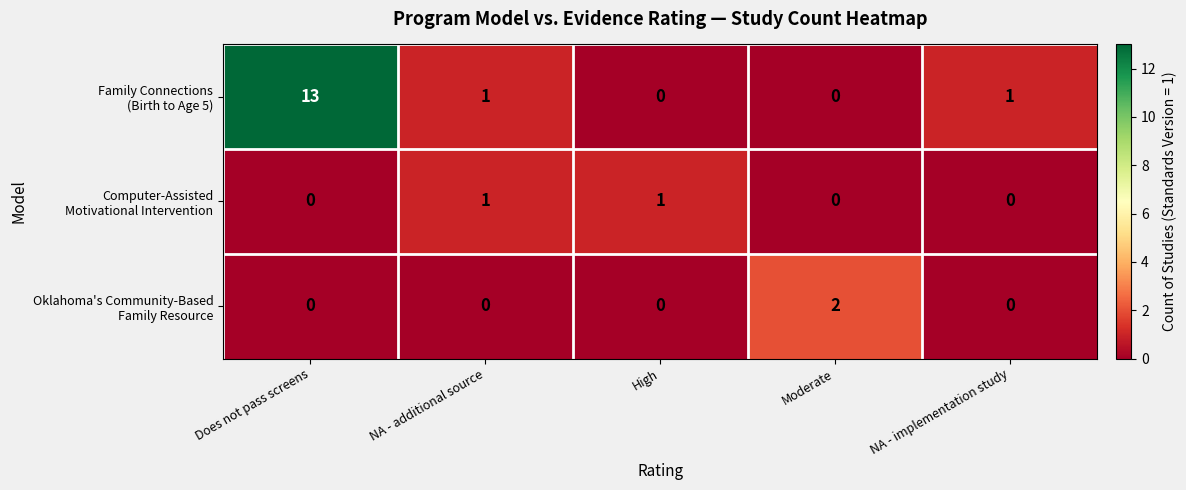

What is the maximum value shown in the chart?

13